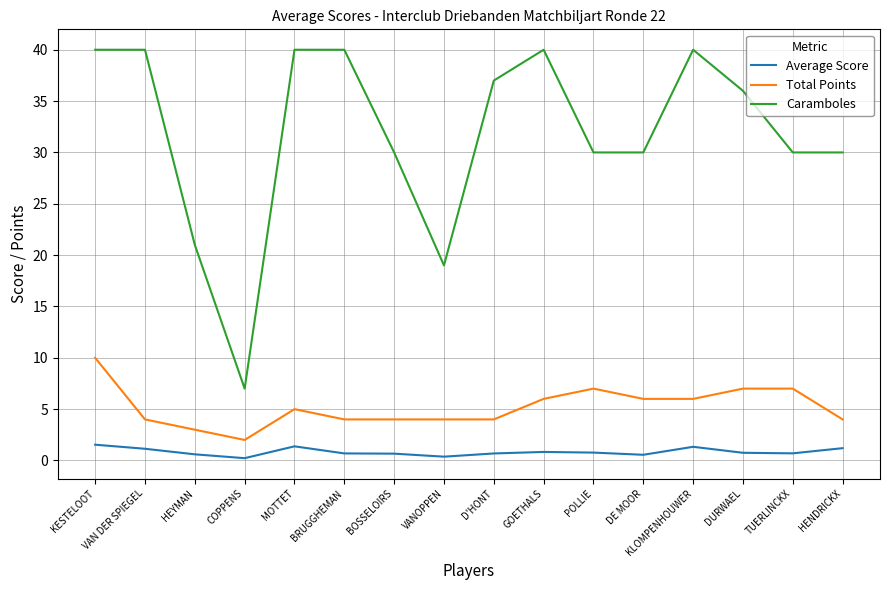

Rank the series at TUERLINCKX from highest to lowest value.

Caramboles, Total Points, Average Score